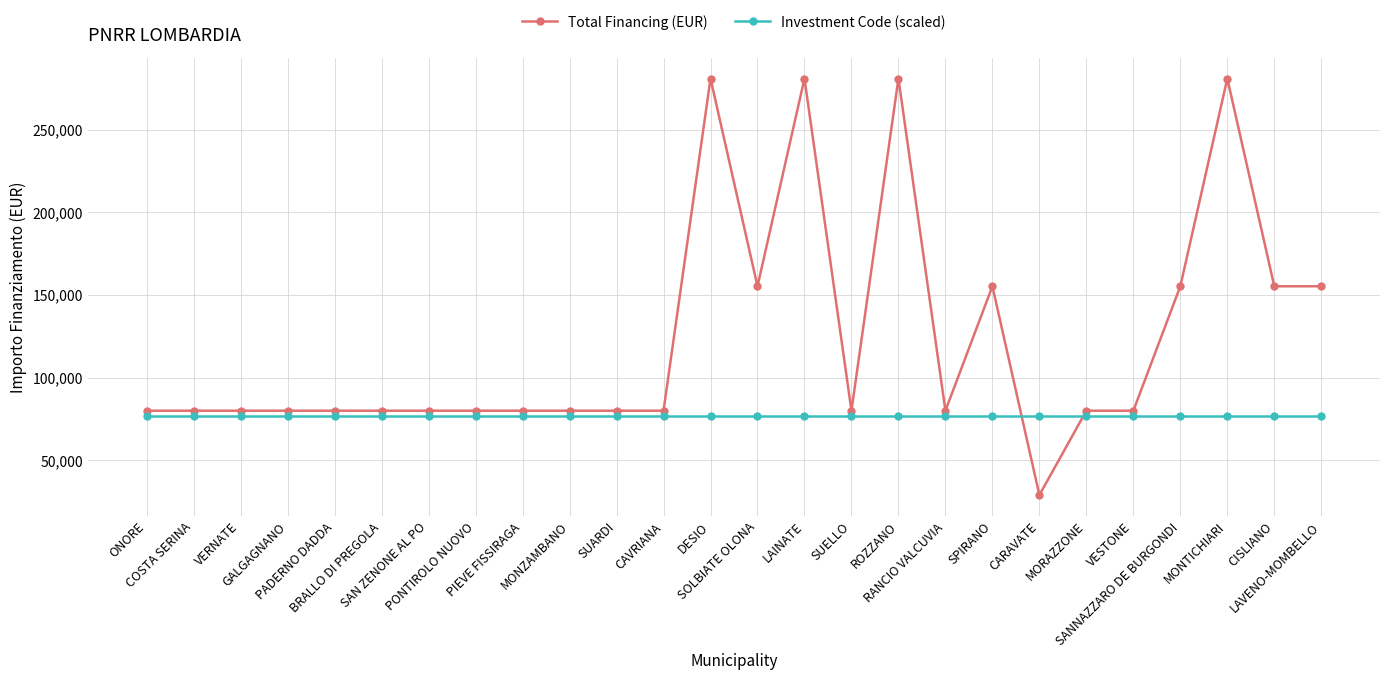

Reading left to right, extract all data points from this chart.

Total Financing (EUR): ONORE=79922	COSTA SERINA=79922	VERNATE=79922	GALGAGNANO=79922	PADERNO DADDA=79922	BRALLO DI PREGOLA=79922	SAN ZENONE AL PO=79922	PONTIROLO NUOVO=79922	PIEVE FISSIRAGA=79922	MONZAMBANO=79922	SUARDI=79922	CAVRIANA=79922	DESIO=280932	SOLBIATE OLONA=155234	LAINATE=280932	SUELLO=79922	ROZZANO=280932	RANCIO VALCUVIA=79922	SPIRANO=155234	CARAVATE=28902	MORAZZONE=79922	VESTONE=79922	SANNAZZARO DE BURGONDI=155234	MONTICHIARI=280932	CISLIANO=155234	LAVENO-MOMBELLO=155234
Investment Code (scaled): ONORE=77000	COSTA SERINA=77000	VERNATE=77000	GALGAGNANO=77000	PADERNO DADDA=77000	BRALLO DI PREGOLA=77000	SAN ZENONE AL PO=77000	PONTIROLO NUOVO=77000	PIEVE FISSIRAGA=77000	MONZAMBANO=77000	SUARDI=77000	CAVRIANA=77000	DESIO=77000	SOLBIATE OLONA=77000	LAINATE=77000	SUELLO=77000	ROZZANO=77000	RANCIO VALCUVIA=77000	SPIRANO=77000	CARAVATE=77000	MORAZZONE=77000	VESTONE=77000	SANNAZZARO DE BURGONDI=77000	MONTICHIARI=77000	CISLIANO=77000	LAVENO-MOMBELLO=77000